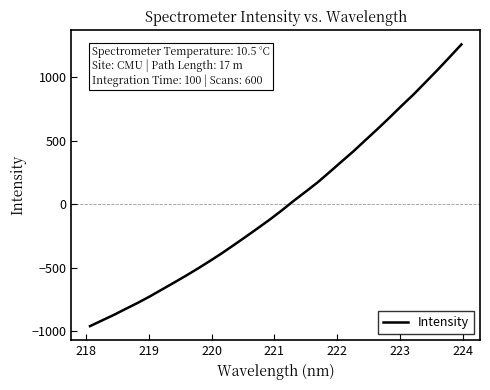

What is the minimum value shown in the chart?

-958.3